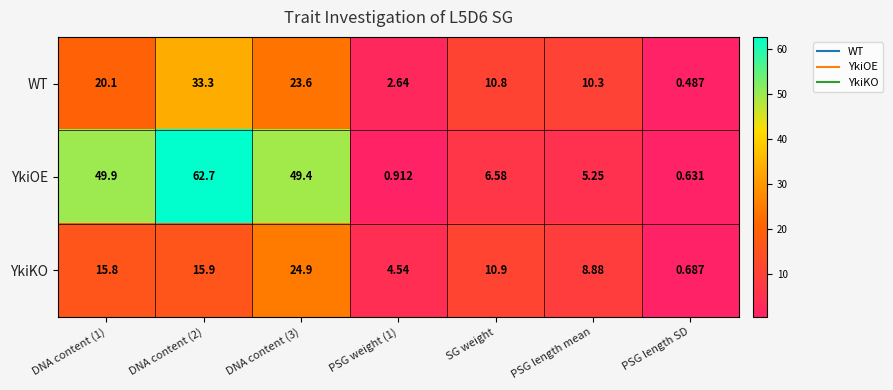

Is the value of WT at DNA content (3) greater than the value of YkiKO at DNA content (3)?

No